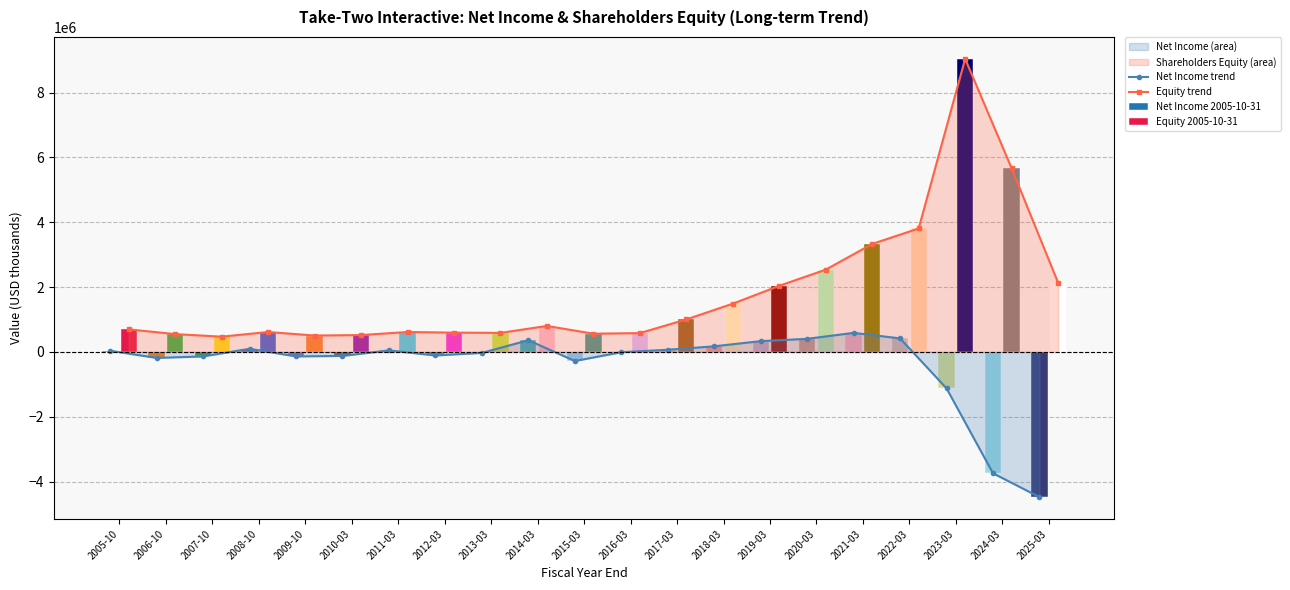

Rank the series by their average value, from highest to lowest.

Equity trend, Net Income trend